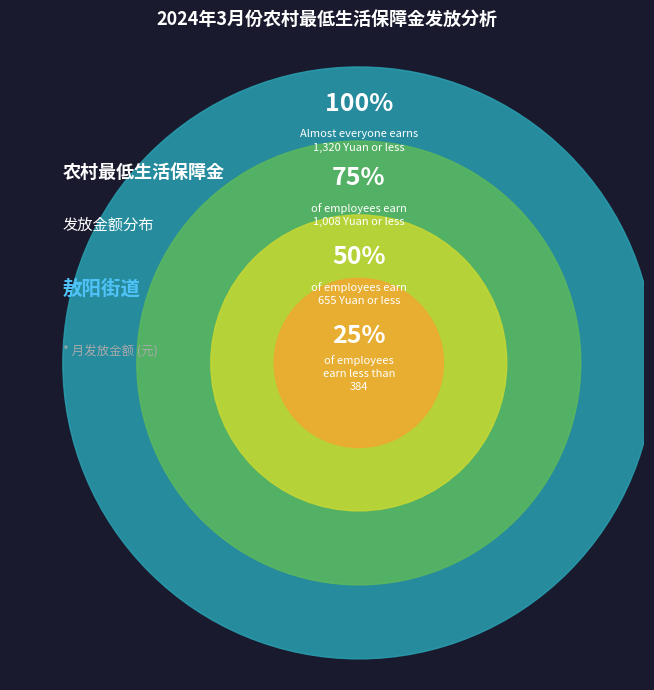

The 1008 slice represents 2% of the pie. True or false?

False